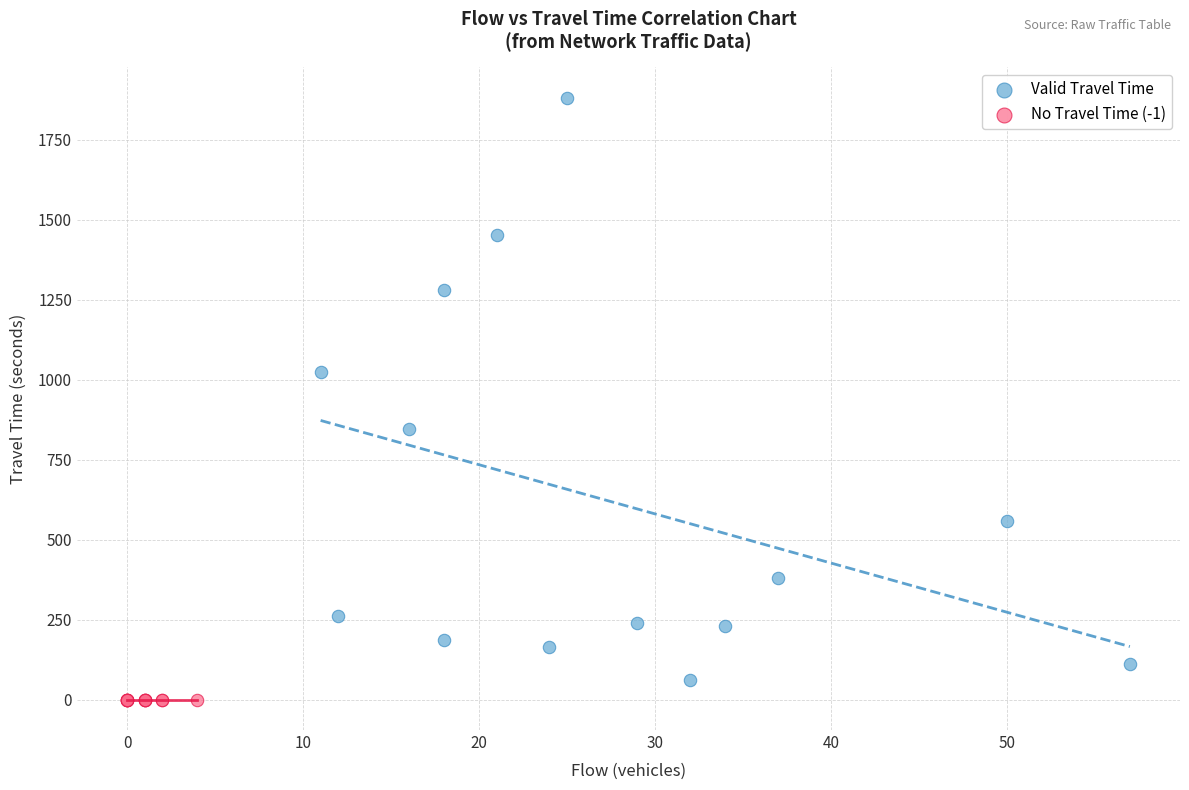

Which series reaches the maximum Y coordinate?

Valid Travel Time